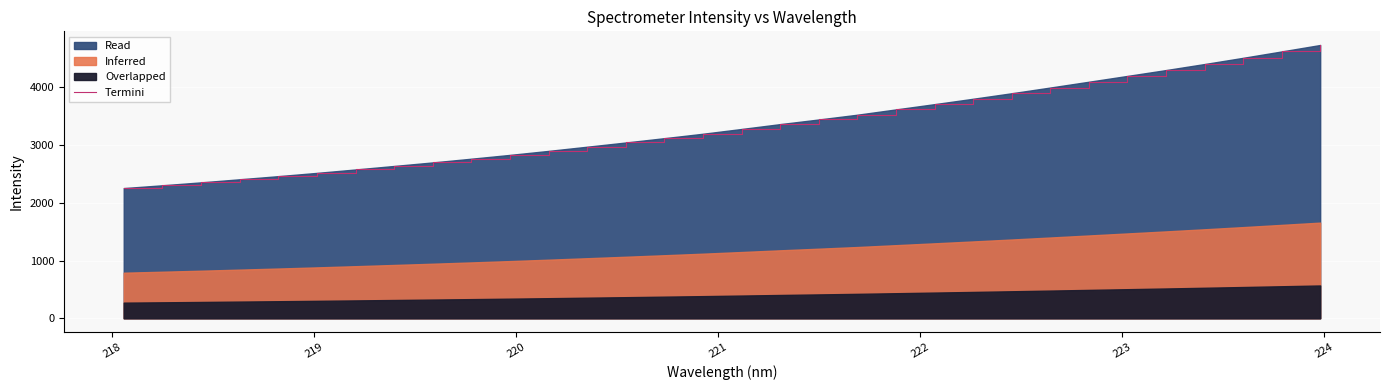

What is the sum of all values?

106550.2